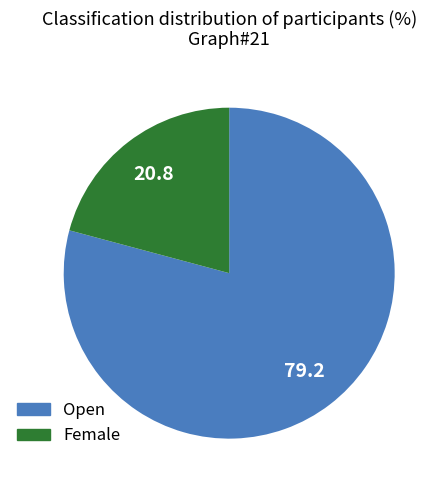

What is the ratio of the value at Female to the value at Open?

0.3